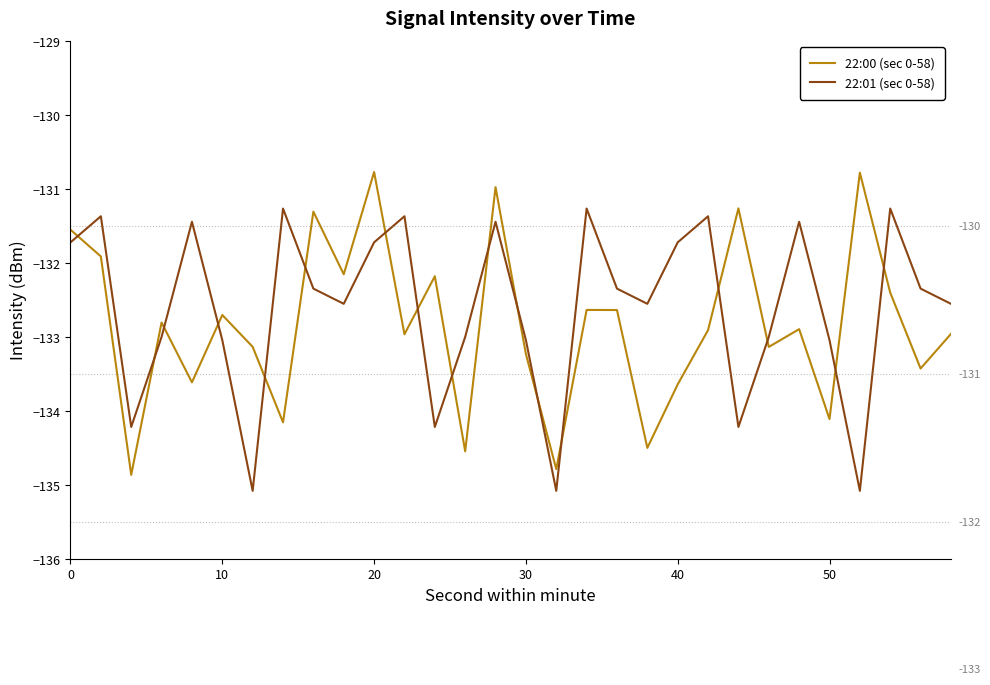

Reading right to left, list all the values displayed in this chart.

22:00 (sec 0-58): -133.0	-133.4	-132.4	-130.8	-134.1	-132.9	-133.1	-131.3	-132.9	-133.6	-134.5	-132.6	-132.6	-134.8	-133.2	-131.0	-134.5	-132.2	-133.0	-130.8	-132.2	-131.3	-134.2	-133.1	-132.7	-133.6	-132.8	-134.9	-131.9	-131.5
22:01 (sec 0-58): -132.6	-132.3	-131.3	-135.1	-133.0	-131.4	-133.0	-134.2	-131.4	-131.7	-132.6	-132.3	-131.3	-135.1	-133.0	-131.4	-133.0	-134.2	-131.4	-131.7	-132.6	-132.3	-131.3	-135.1	-133.0	-131.4	-133.0	-134.2	-131.4	-131.7